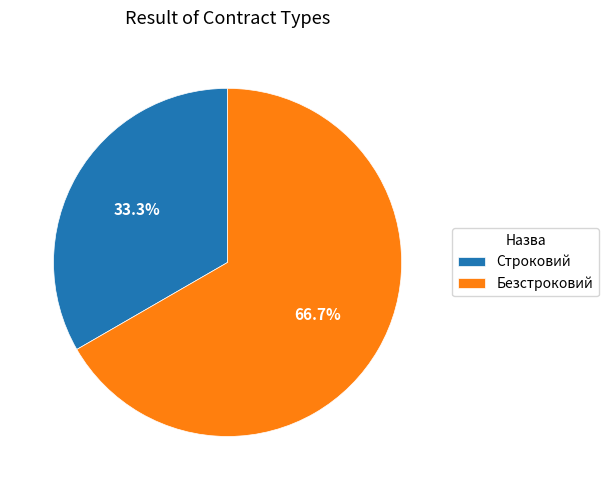

Which slice is the smallest?

Строковий